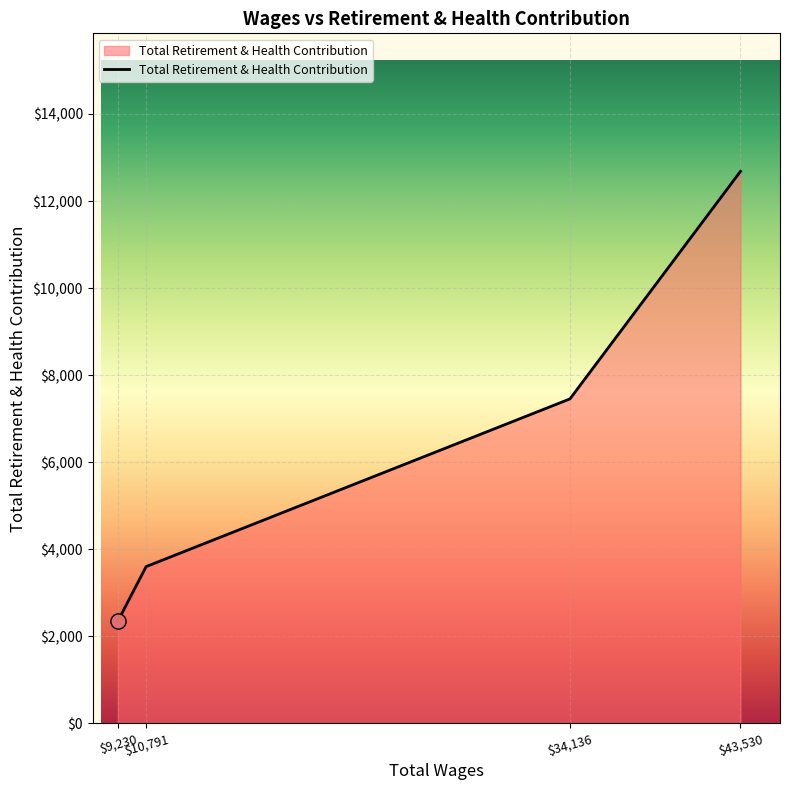

What is the change in value from $9,230 to $10,791?

+1257